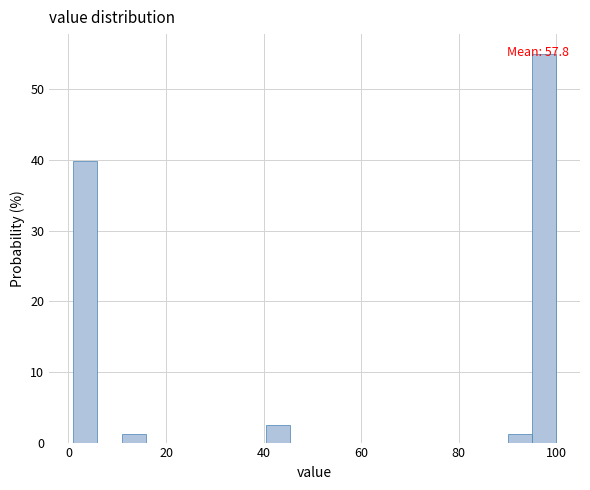

Read against the x-axis, roughly where is the centre of the tallest bar?

98